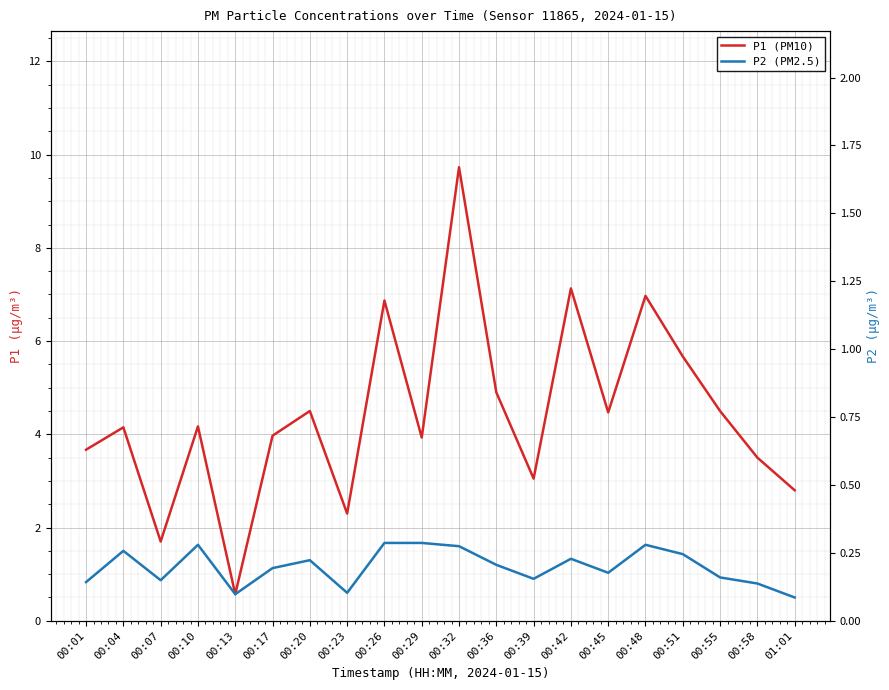

What is the highest value of the P2 series?

1.7